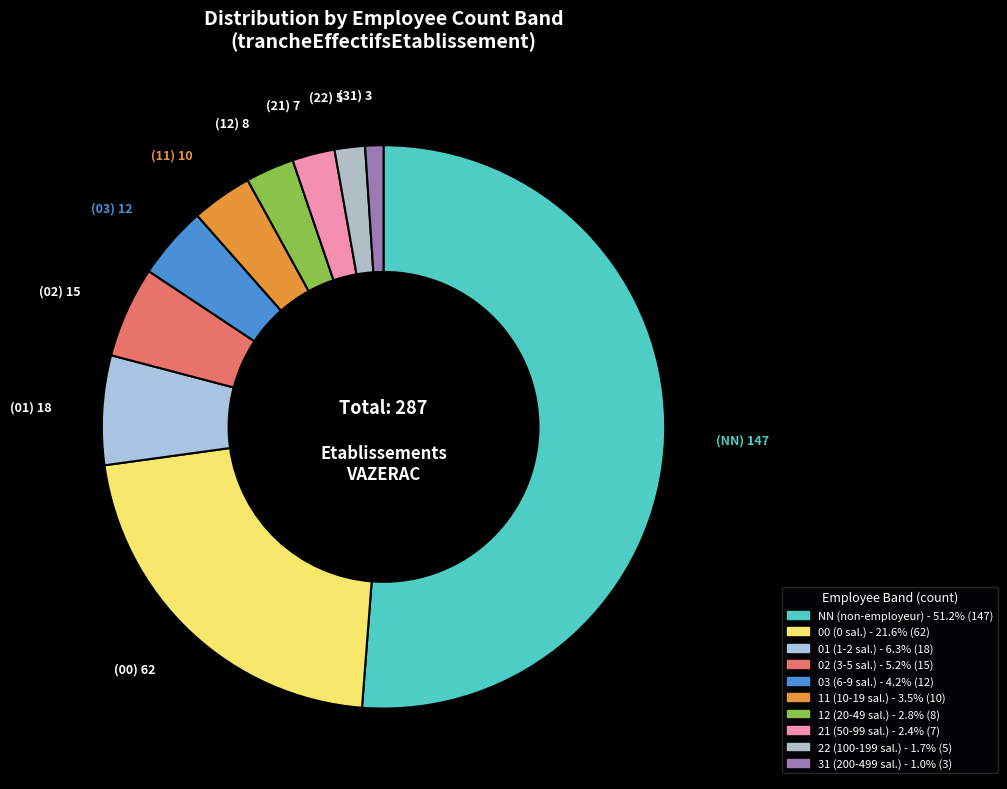

What is the ratio of the value at 02 to the value at 12?

1.9